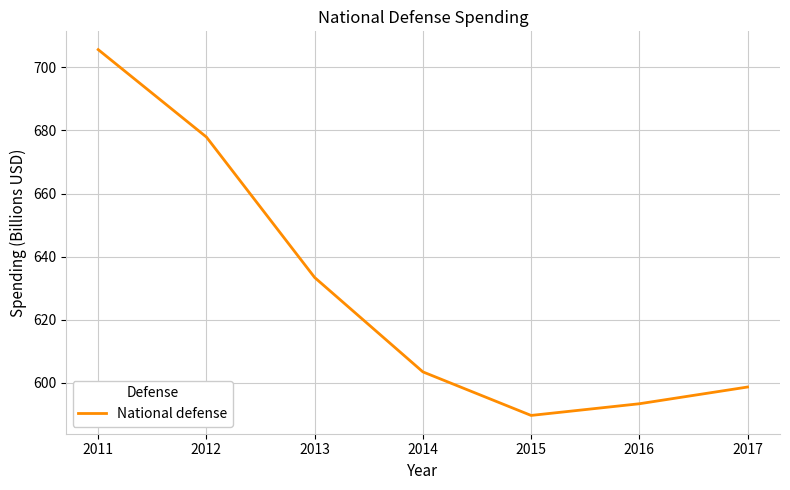

Does the chart have visible grid lines?

Yes